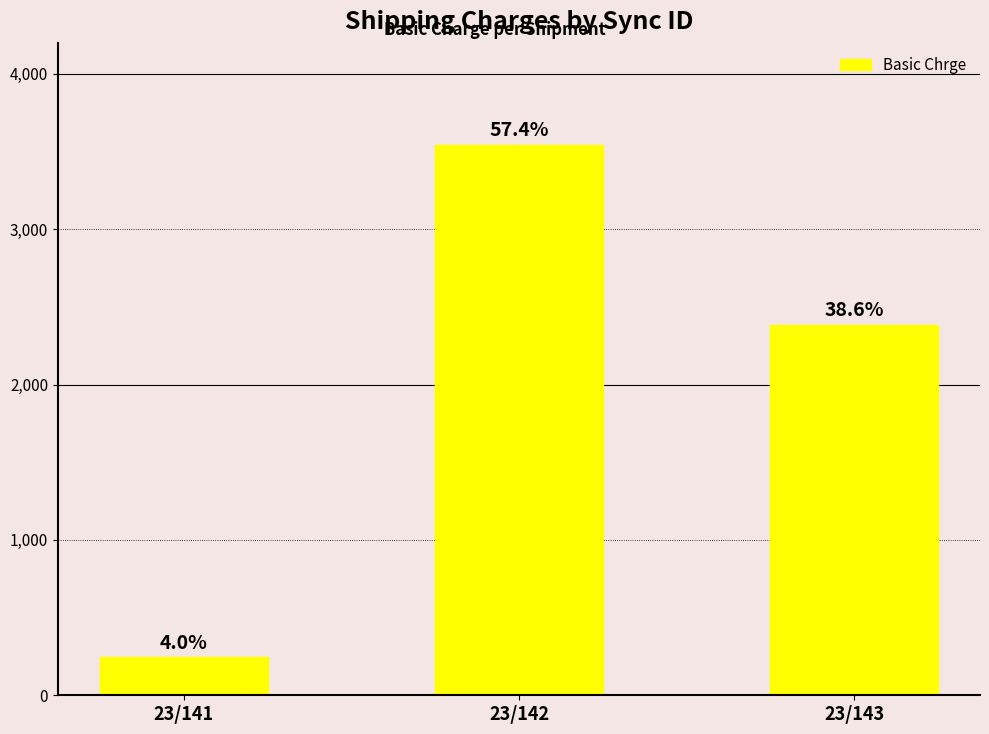

Where does the data first go above 2383?

23/142